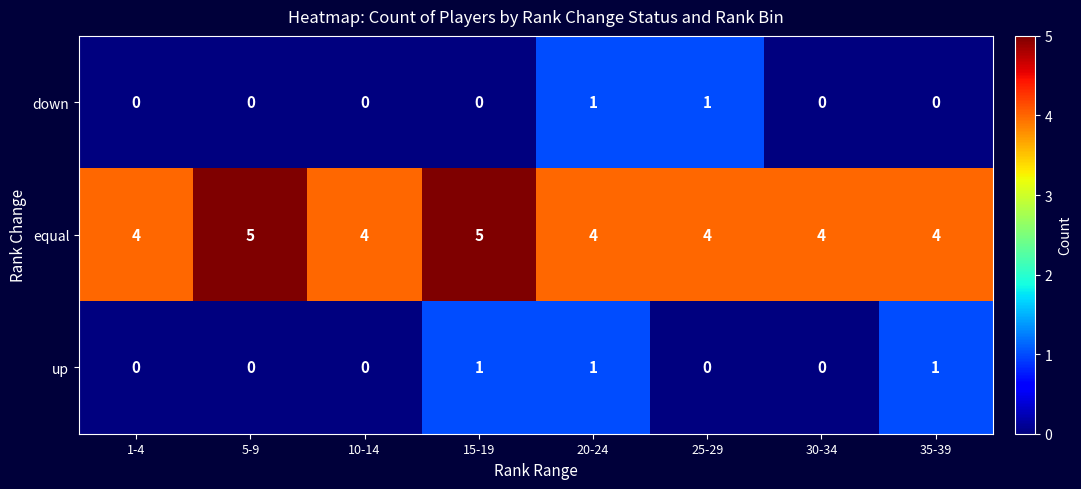

Is it true that down equals 0 at 5-9?

True